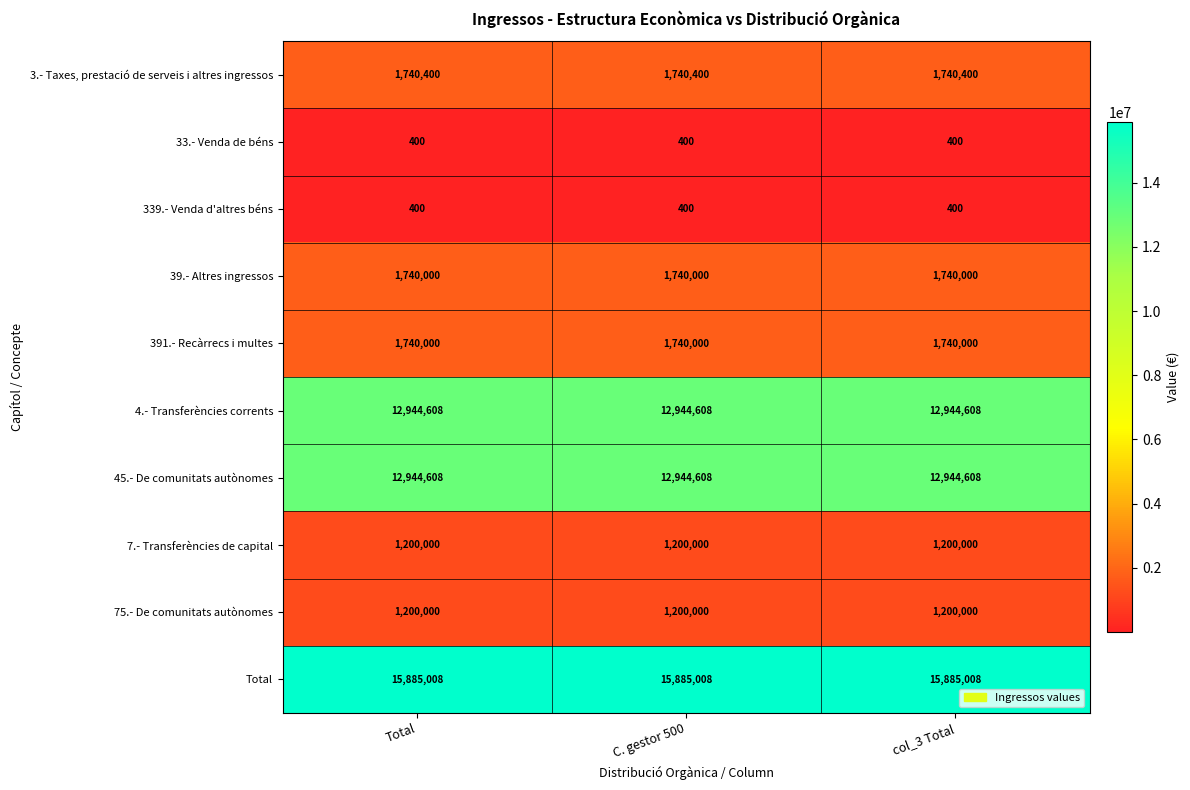

What is the spread (max minus min) of values at C. gestor 500?

15884608